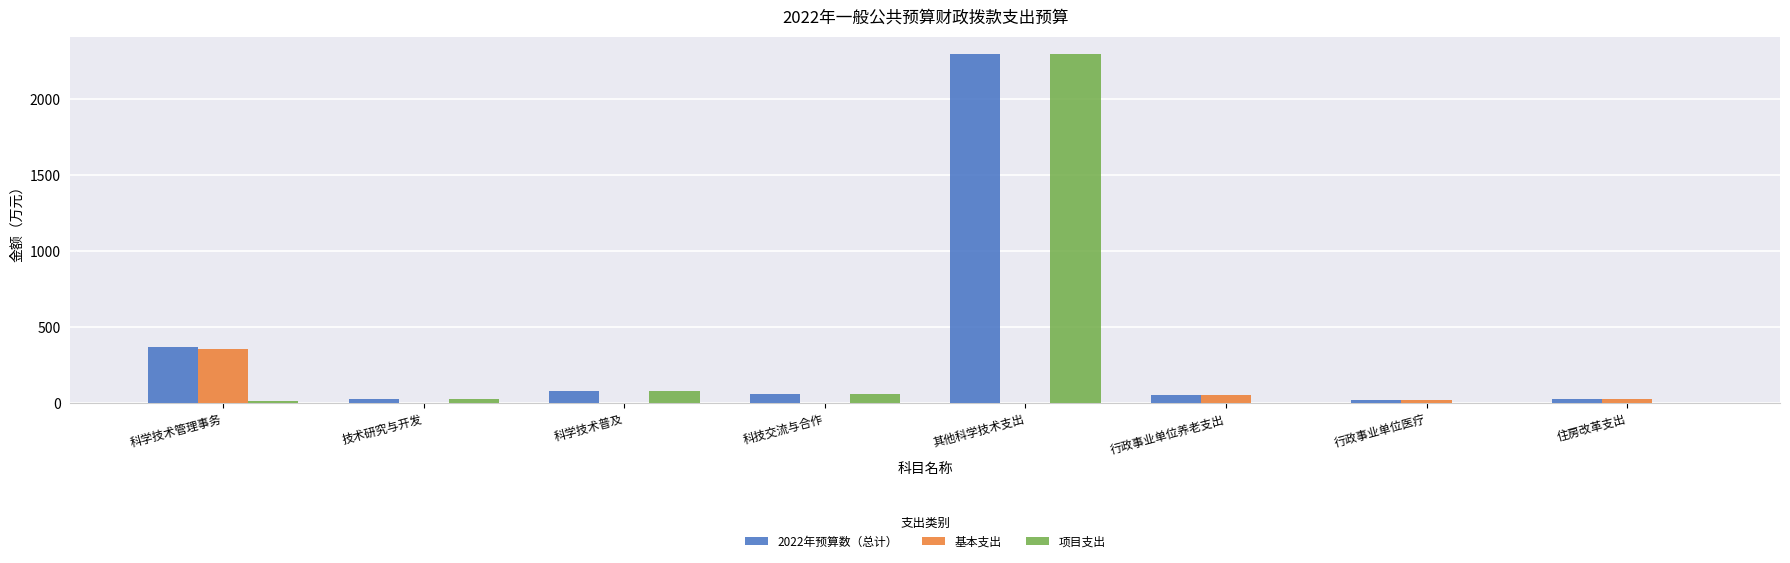

At which label does 基本支出 reach its peak?

科学技术管理事务